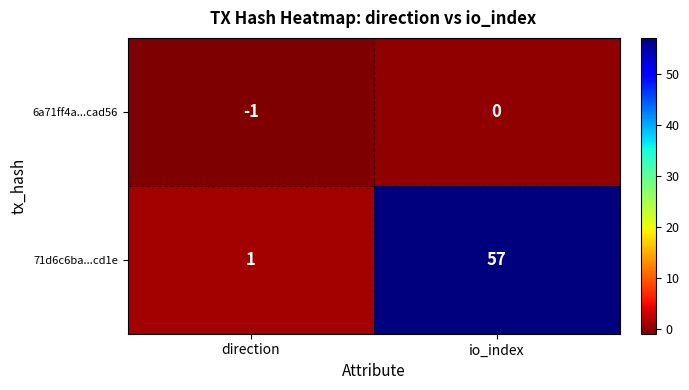

At direction, list the series in order from smallest to largest.

6a71ff4a...cad56, 71d6c6ba...cd1e